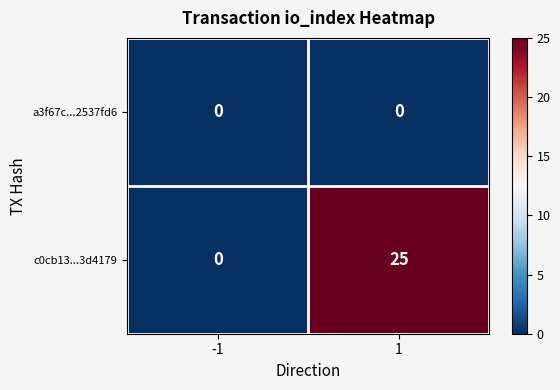

True or false: a3f67c...2537fd6 has a value of 0 at 1.

True